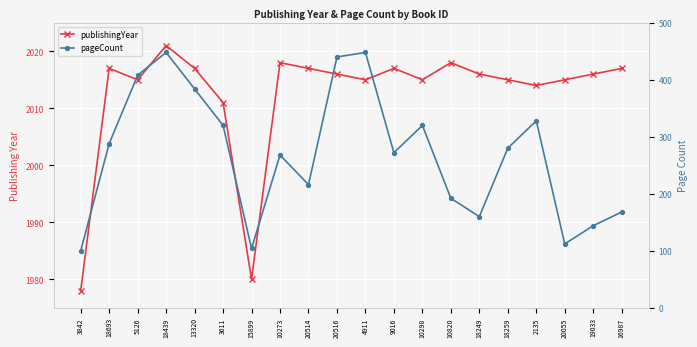

How many categories are shown in the chart?

20